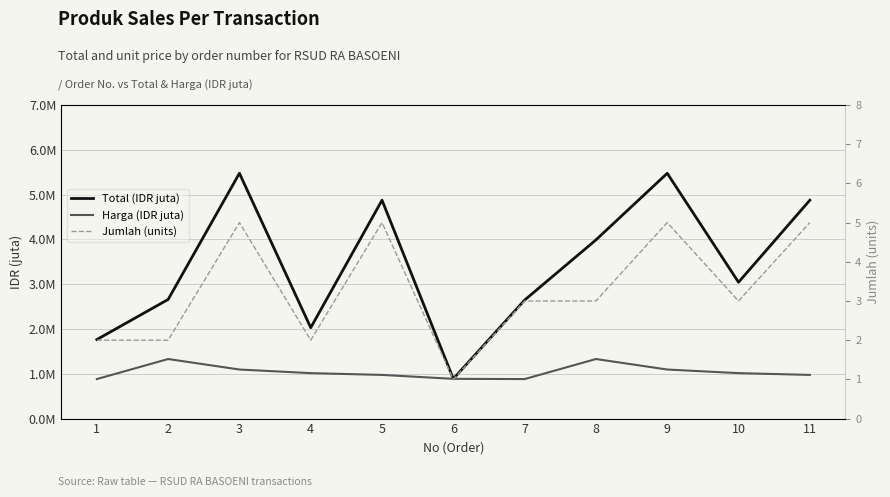

Does the chart have visible grid lines?

Yes